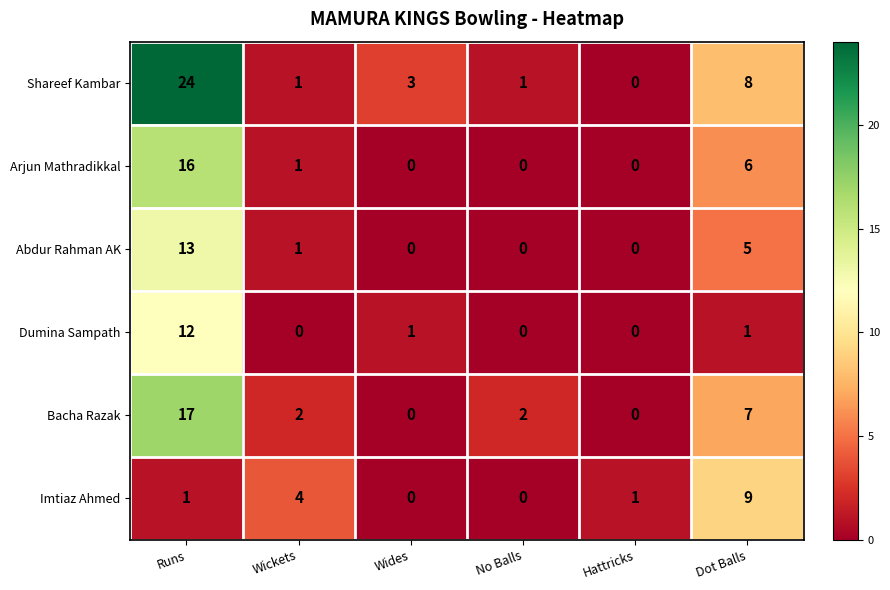

Which label corresponds to the largest value in the chart?

Runs